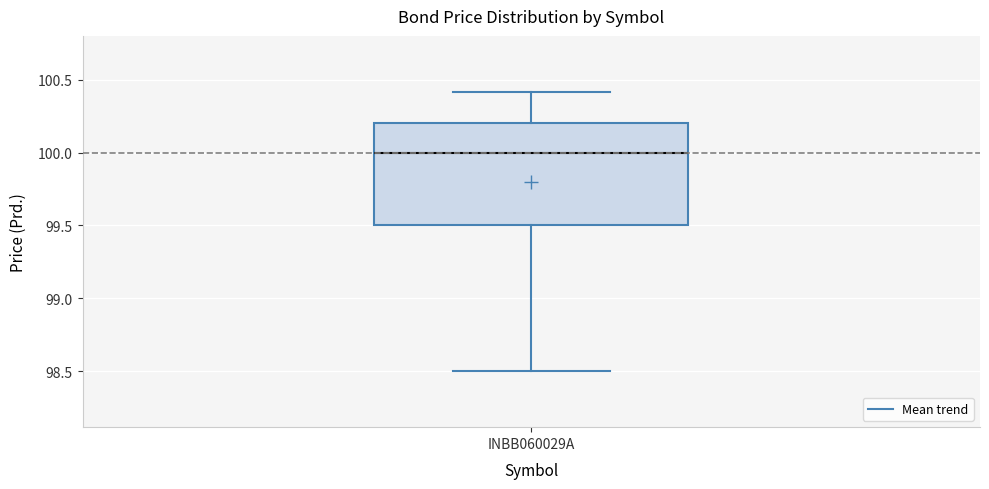

Where does the median line of the box for INBB060029A sit on the y-axis? The values are not printed on the chart, so give them approximately, as read against the axis.

100.0